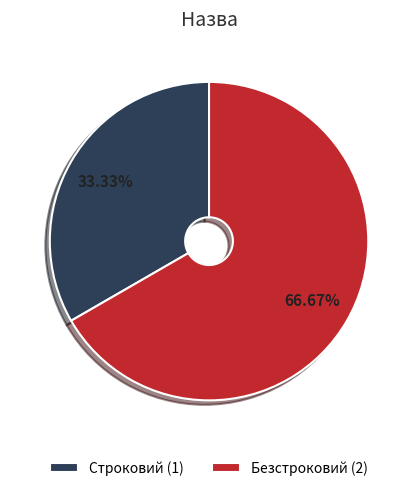

Is it true that Безстроковий is 60% of the pie?

False